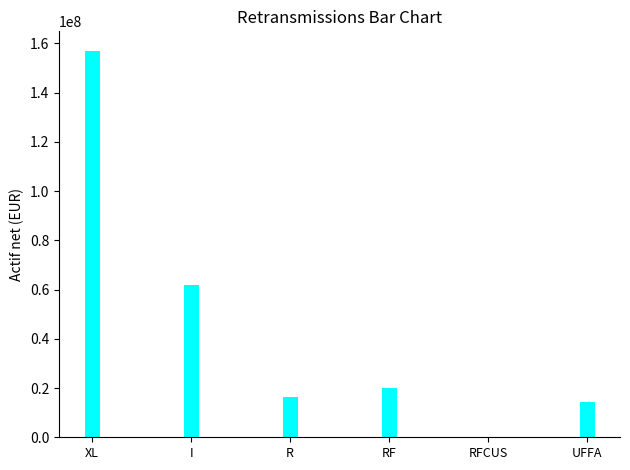

What is the sum of all values?

269681129.1